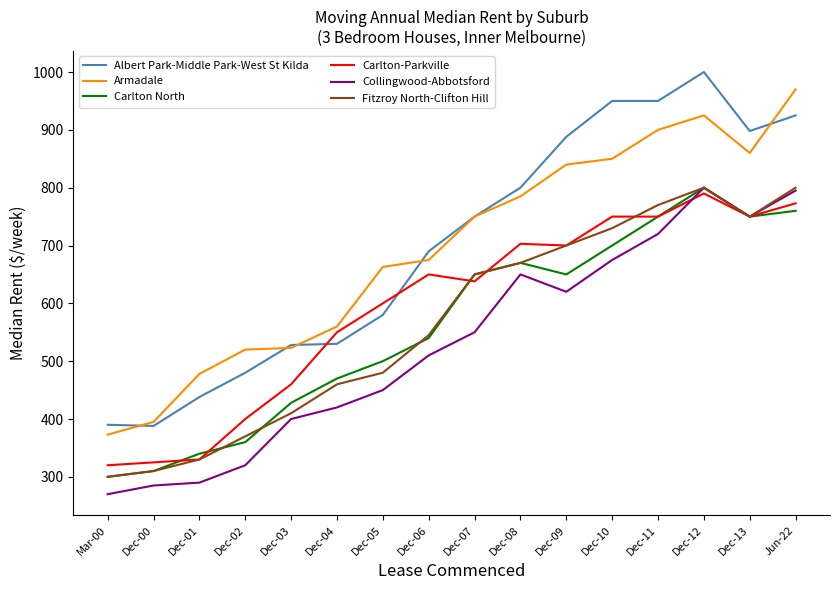

What is the difference between the second highest and second lowest values in the Carlton North series?

450